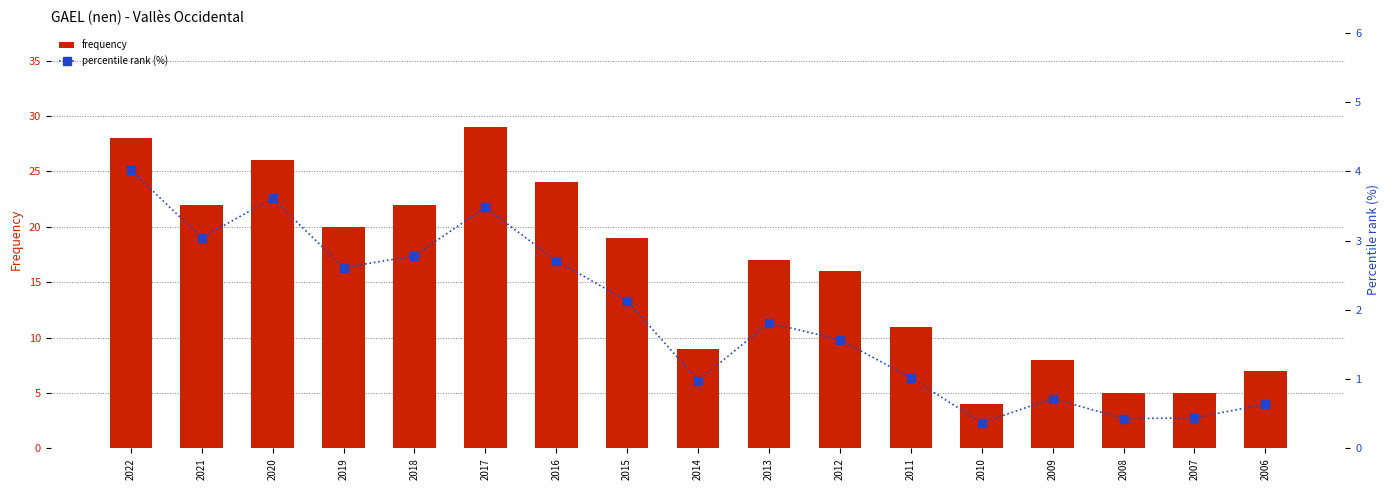

List the series in order of their peak value, highest first.

frequency, percentile rank (%)